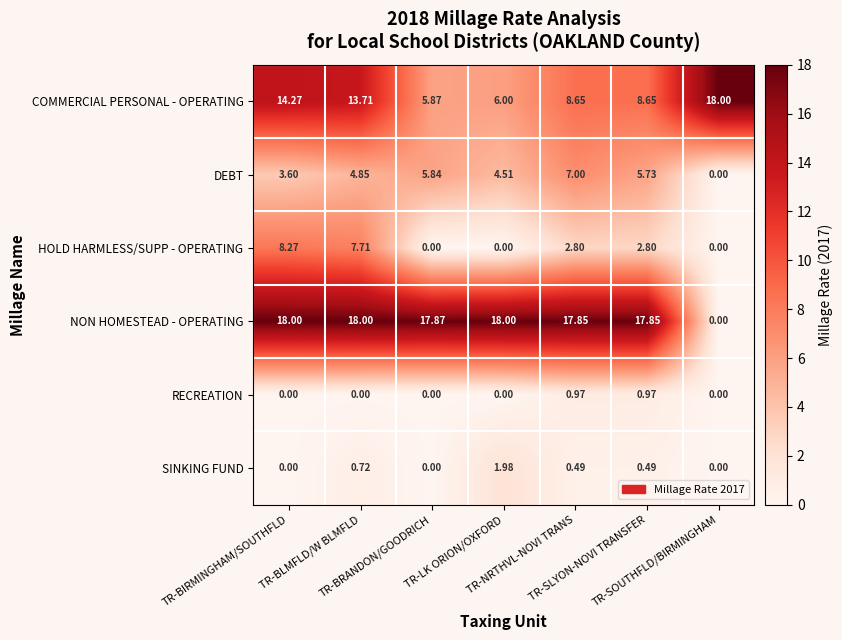

Which series has the largest total across all categories?

NON HOMESTEAD - OPERATING